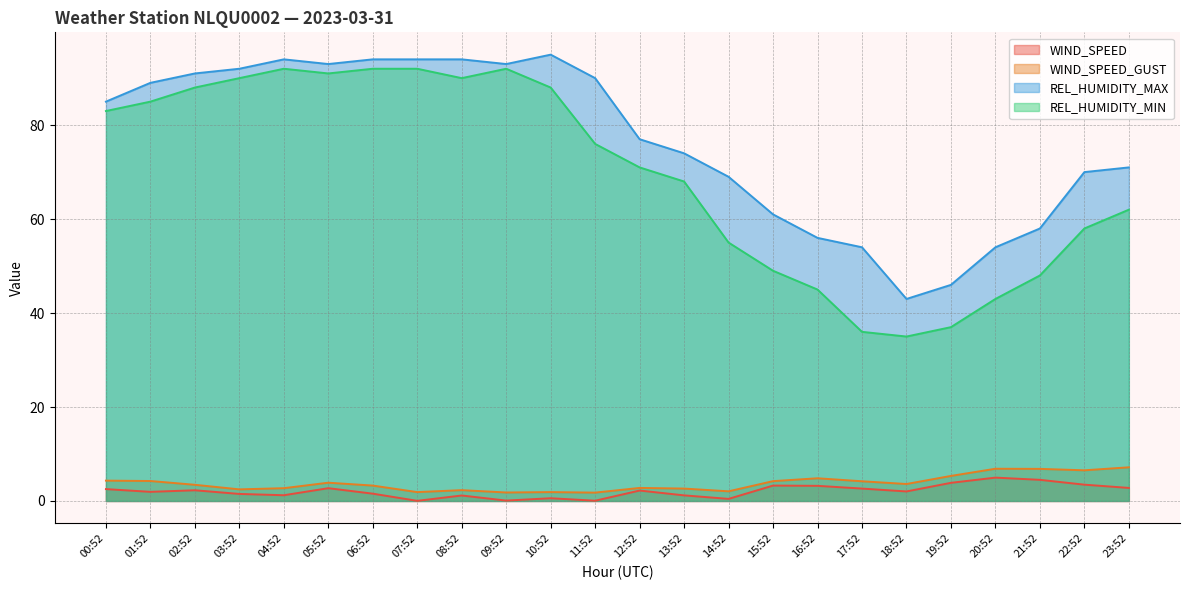

Reading left to right, what are all the values shown in this chart?

WIND_SPEED: 00:52=2.5	01:52=1.9	02:52=2.3	03:52=1.5	04:52=1.2	05:52=2.7	06:52=1.6	07:52=0.0	08:52=1.2	09:52=0.1	10:52=0.6	11:52=0.1	12:52=2.2	13:52=1.2	14:52=0.4	15:52=3.3	16:52=3.2	17:52=2.6	18:52=2.0	19:52=3.9	20:52=5.0	21:52=4.5	22:52=3.5	23:52=2.8
WIND_SPEED_GUST: 00:52=4.3	01:52=4.2	02:52=3.4	03:52=2.5	04:52=2.7	05:52=3.9	06:52=3.3	07:52=1.9	08:52=2.3	09:52=1.8	10:52=1.9	11:52=1.8	12:52=2.8	13:52=2.6	14:52=2.1	15:52=4.2	16:52=4.8	17:52=4.2	18:52=3.6	19:52=5.3	20:52=6.9	21:52=6.8	22:52=6.5	23:52=7.2
REL_HUMIDITY_MAX: 00:52=85.0	01:52=89.0	02:52=91.0	03:52=92.0	04:52=94.0	05:52=93.0	06:52=94.0	07:52=94.0	08:52=94.0	09:52=93.0	10:52=95.0	11:52=90.0	12:52=77.0	13:52=74.0	14:52=69.0	15:52=61.0	16:52=56.0	17:52=54.0	18:52=43.0	19:52=46.0	20:52=54.0	21:52=58.0	22:52=70.0	23:52=71.0
REL_HUMIDITY_MIN: 00:52=83.0	01:52=85.0	02:52=88.0	03:52=90.0	04:52=92.0	05:52=91.0	06:52=92.0	07:52=92.0	08:52=90.0	09:52=92.0	10:52=88.0	11:52=76.0	12:52=71.0	13:52=68.0	14:52=55.0	15:52=49.0	16:52=45.0	17:52=36.0	18:52=35.0	19:52=37.0	20:52=43.0	21:52=48.0	22:52=58.0	23:52=62.0